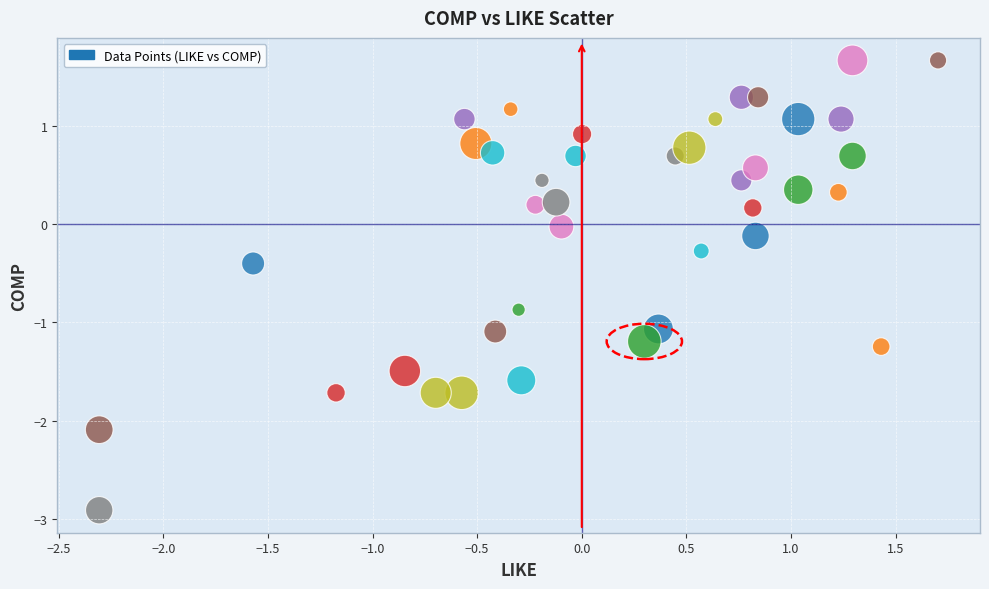

What is the range of Y values (max minus min)?

4.6